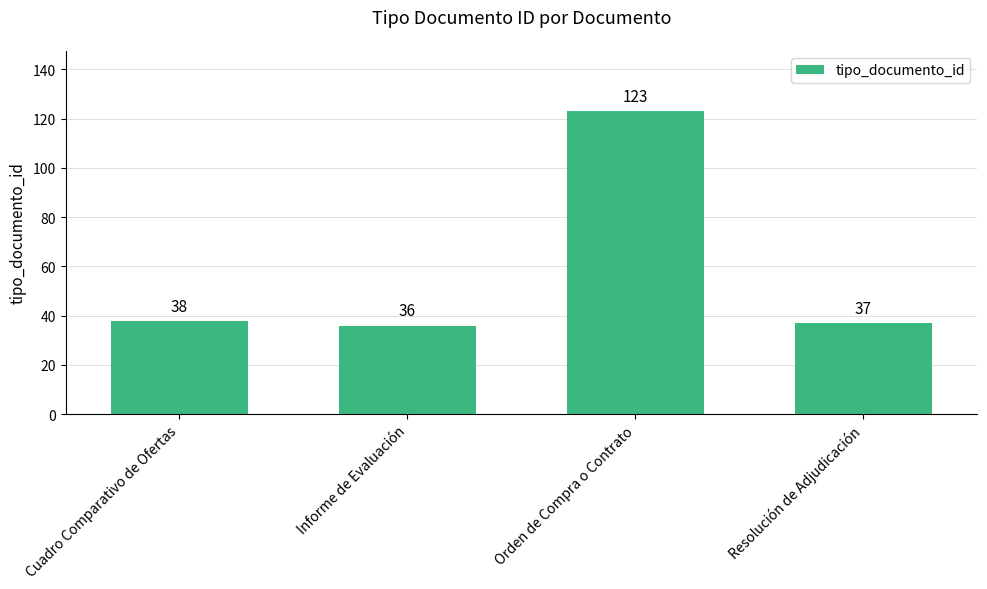

List the labels in order of value, largest first.

Orden de Compra o Contrato, Cuadro Comparativo de Ofertas, Resolución de Adjudicación, Informe de Evaluación